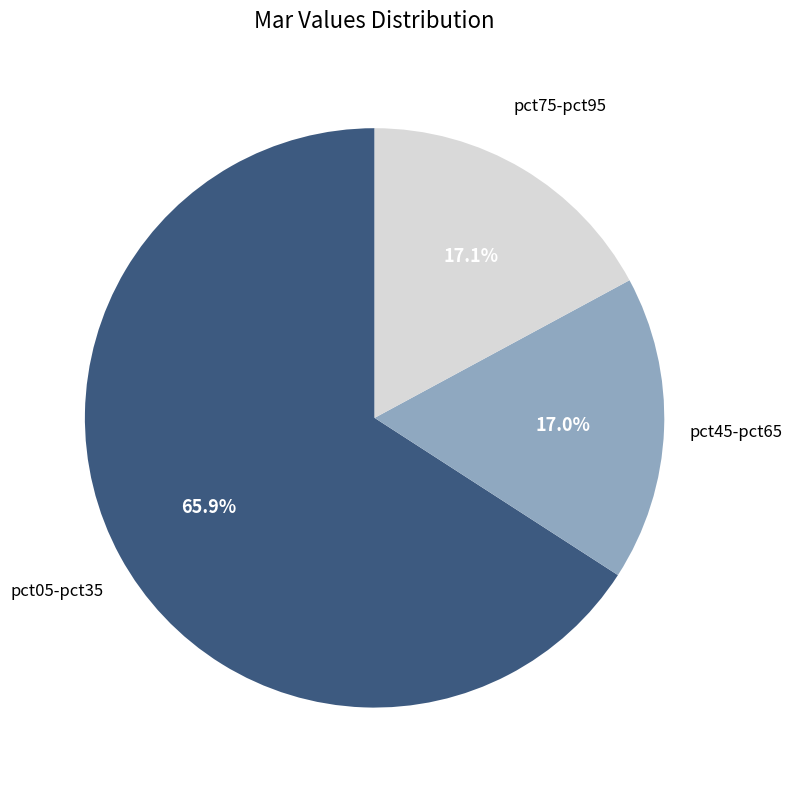

Does any single category account for the majority?

Yes